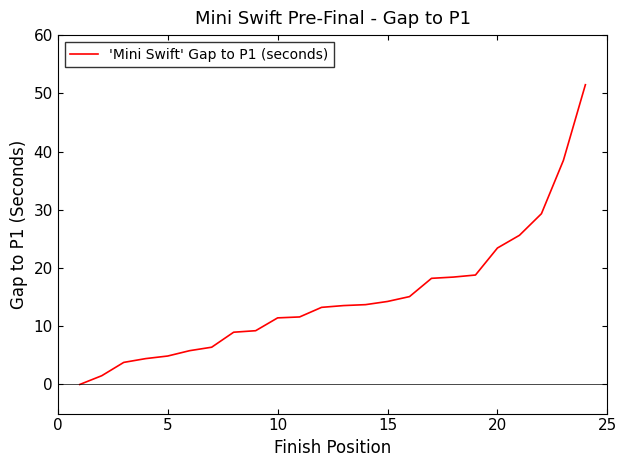

The chart shows a value of 4.9 at 5. True or false?

True